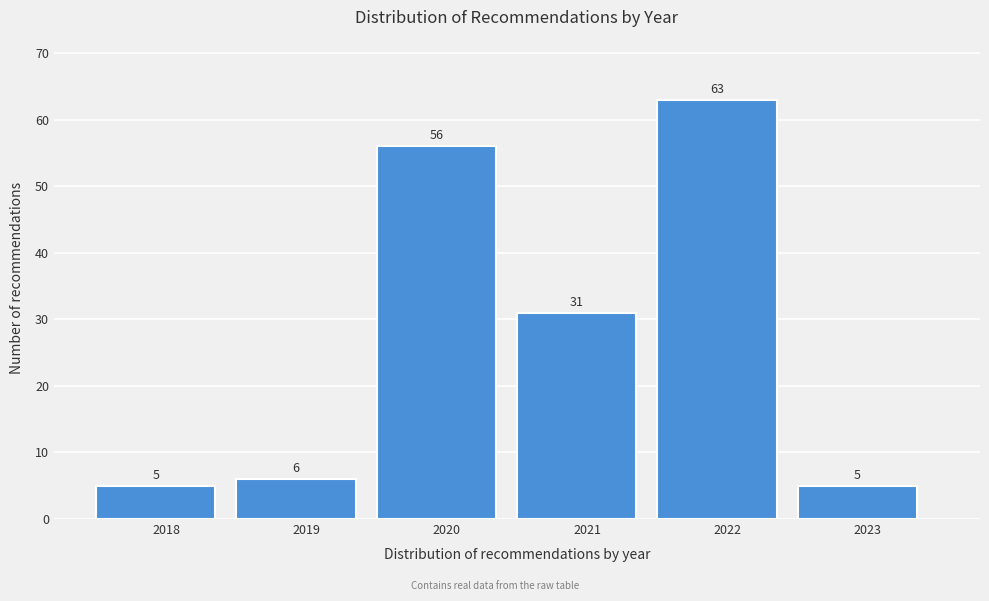

Reading left to right, list all the values displayed in this chart.

5	6	56	31	63	5